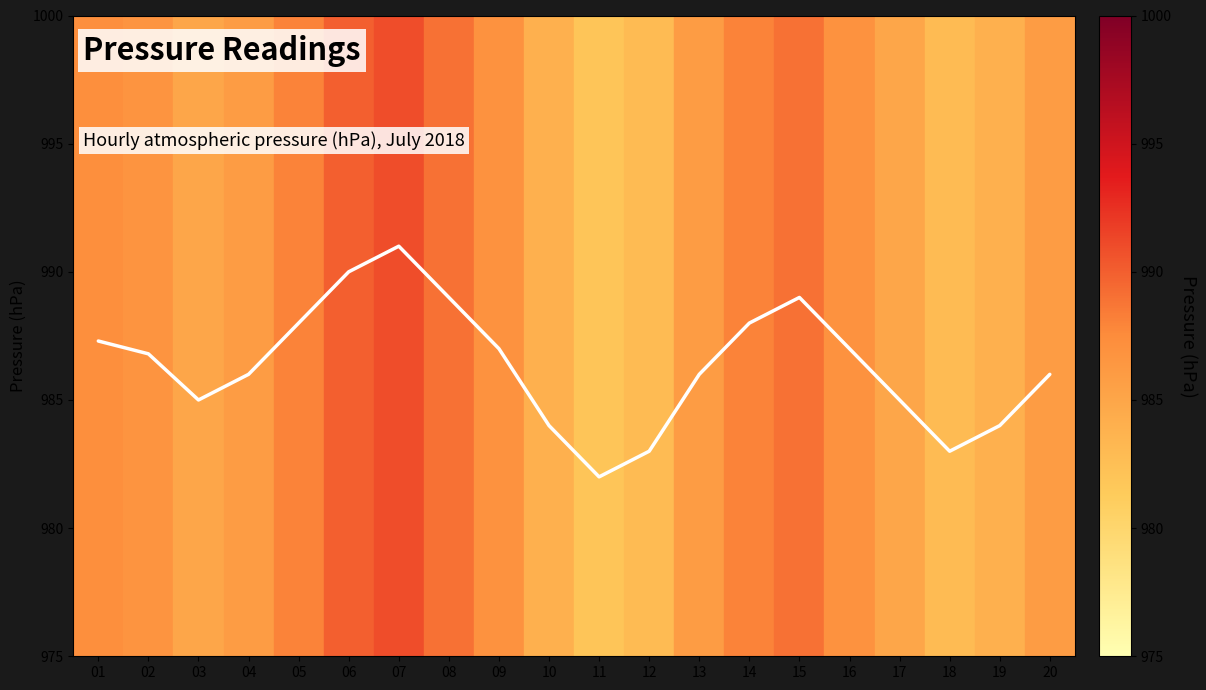

Read the value at 19.

984.0